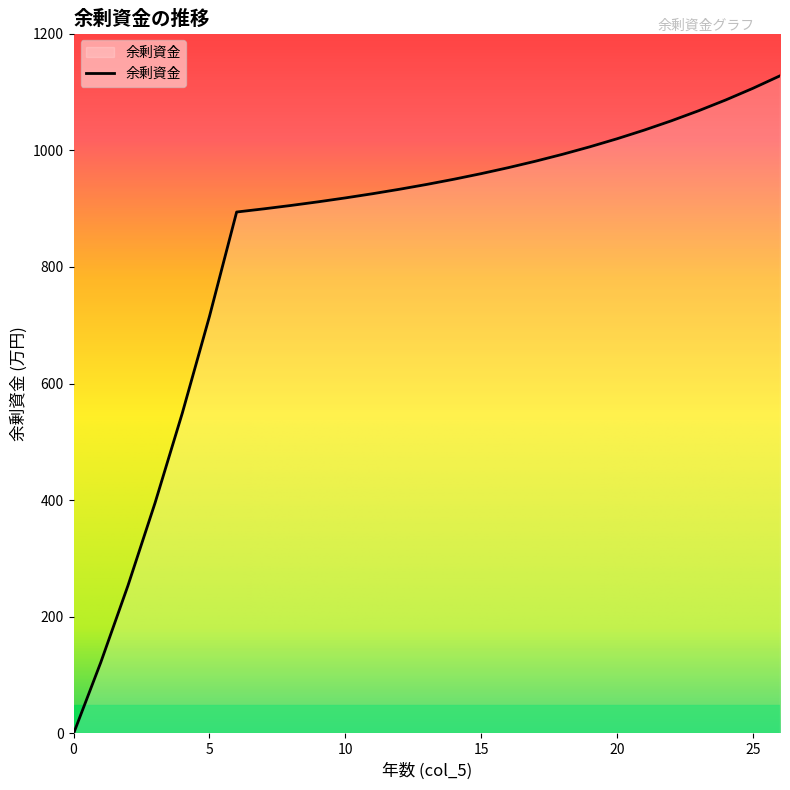

Is this an area chart (filled region under the line)?

No